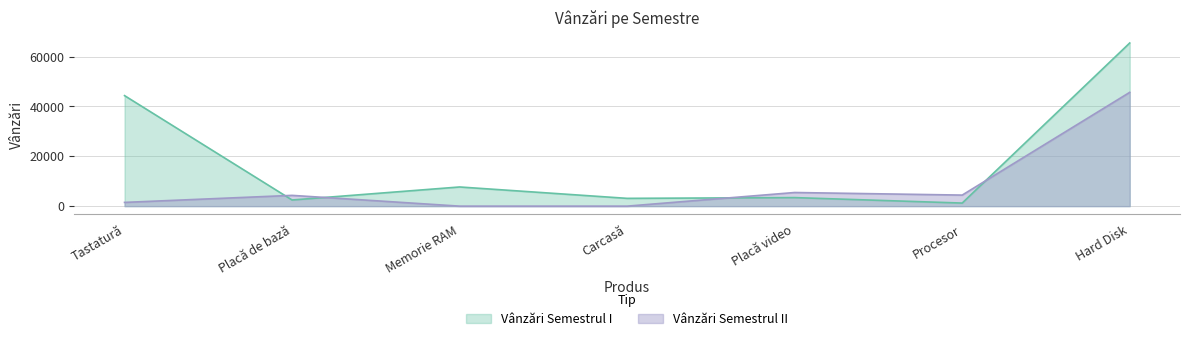

Is the value of Vânzări Semestrul II at Placă video greater than the value of Vânzări Semestrul I at Placă de bază?

Yes